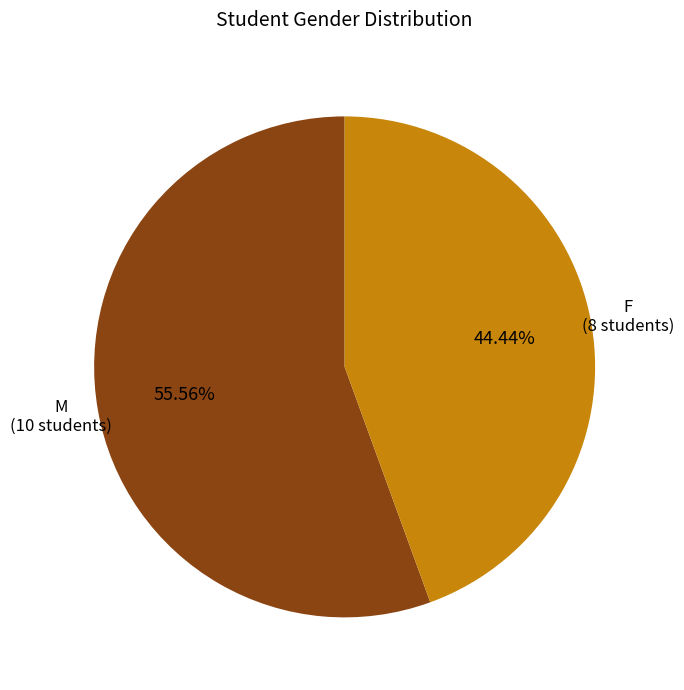

True or false: F accounts for 44% of the total.

True